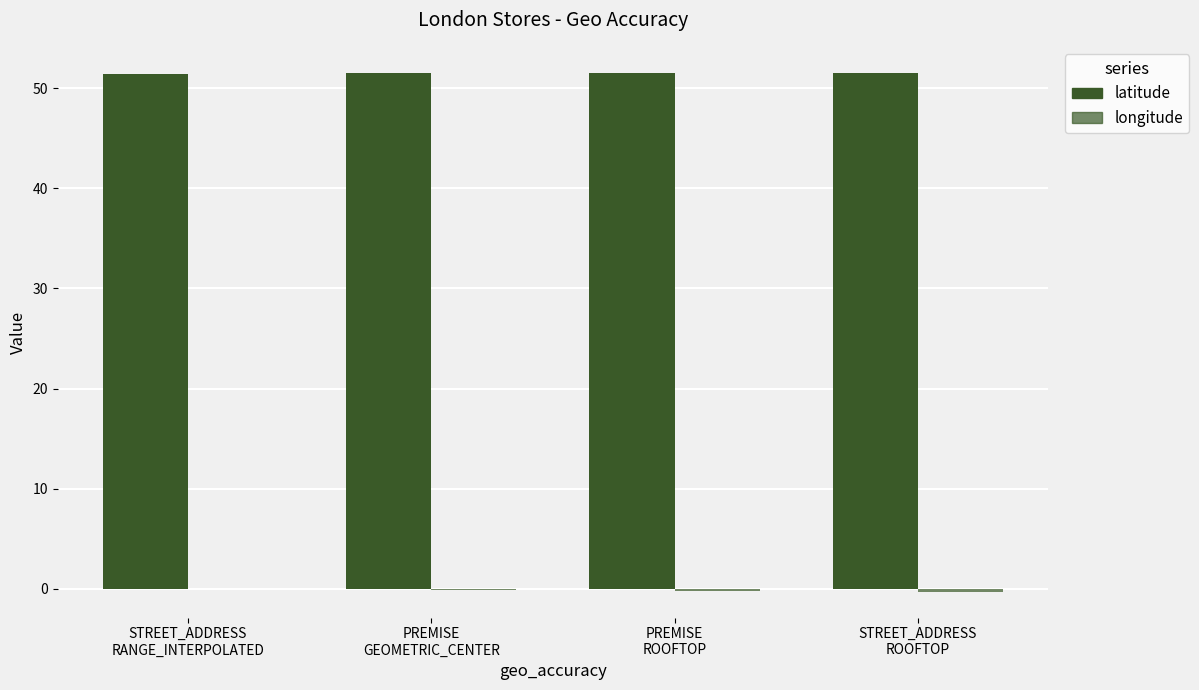

Which series changed the most between STREET_ADDRESS
RANGE_INTERPOLATED and PREMISE
ROOFTOP?

longitude